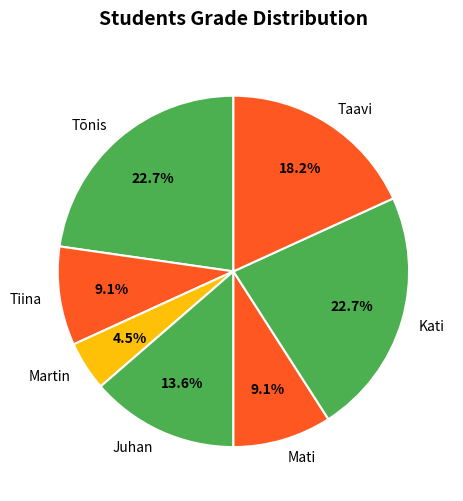

Between Martin and Taavi, which is larger?

Taavi